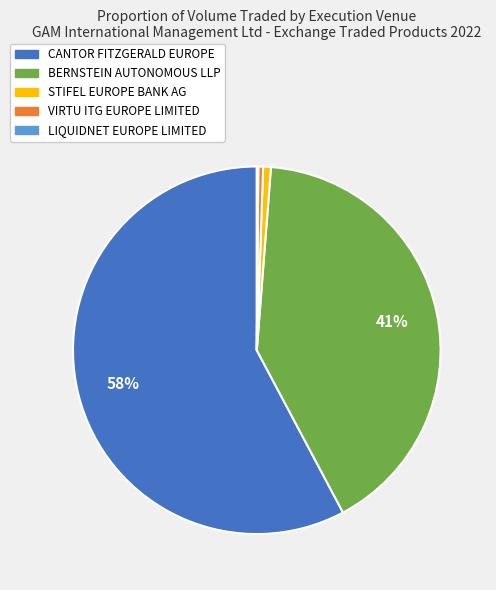

What is the ratio of the value at CANTOR FITZGERALD EUROPE to the value at BERNSTEIN AUTONOMOUS LLP?

1.4